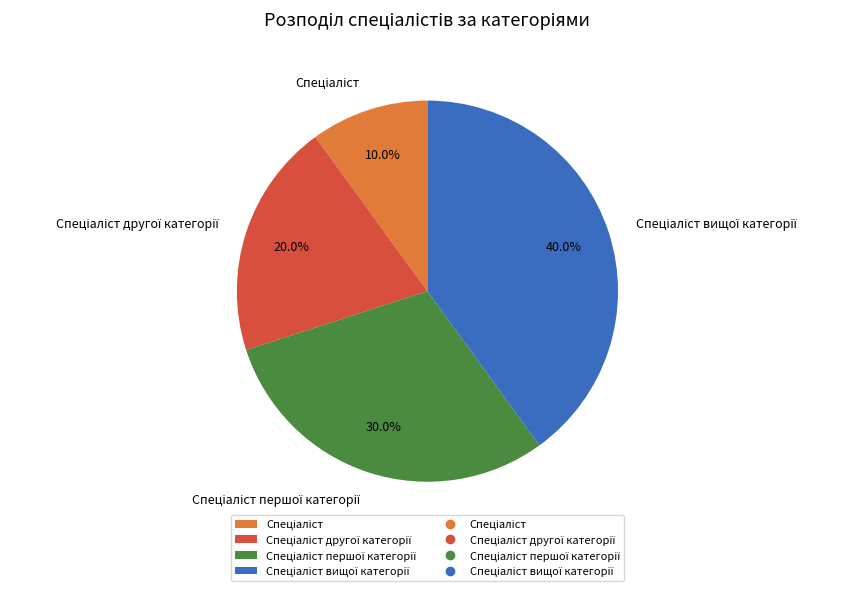

Is there any slice that represents more than half of the pie?

No